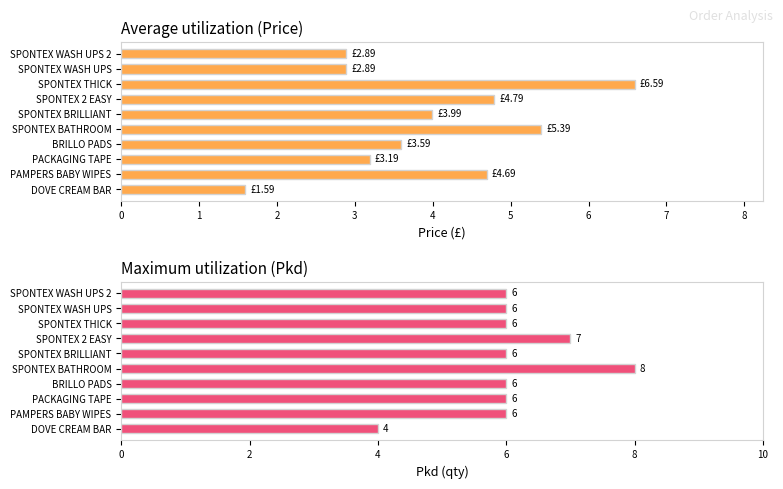

What is the difference between the maximum and minimum values in the Maximum utilization (Pkd) series?

4.0